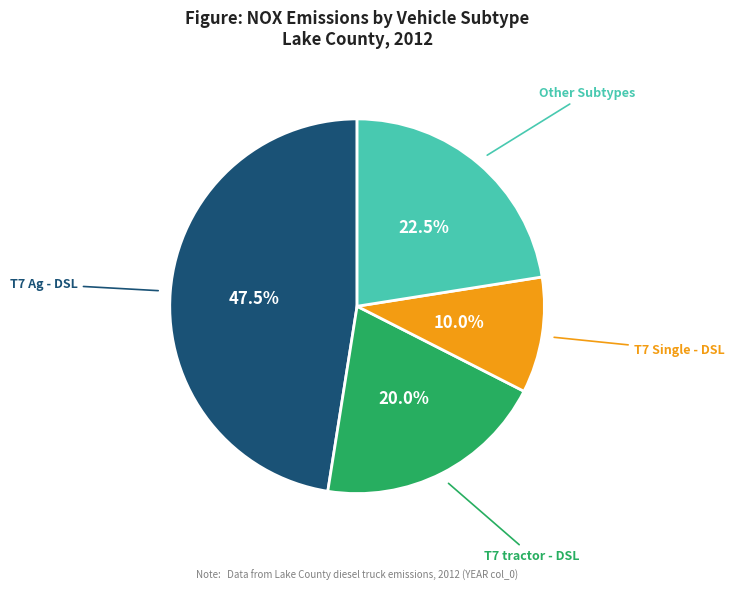

Which category has the smallest portion of the pie?

T7 Single - DSL